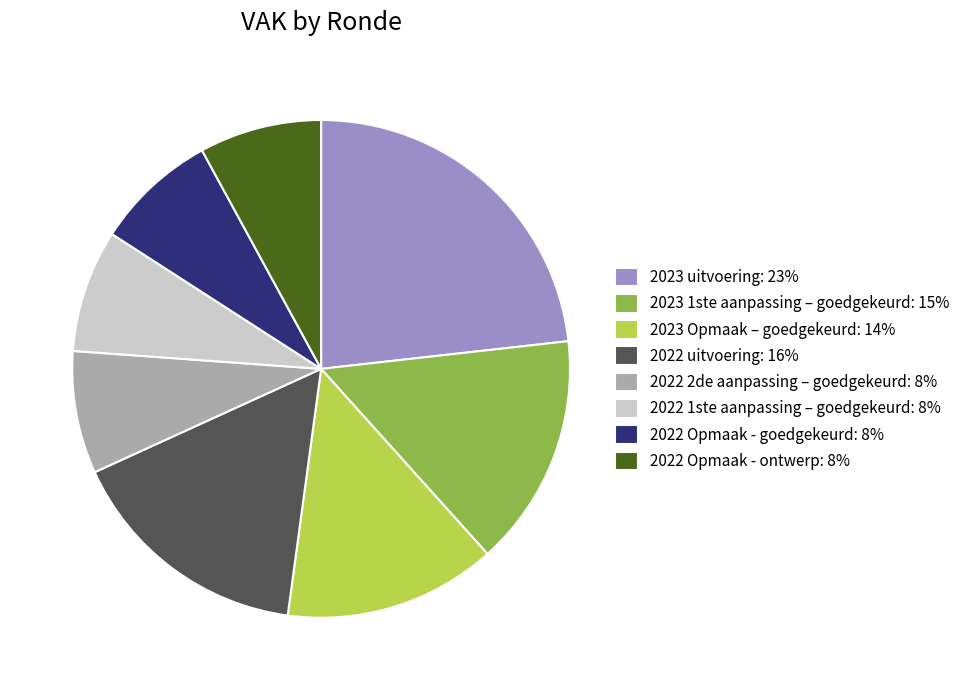

What is the largest slice in the pie chart?

2023 uitvoering